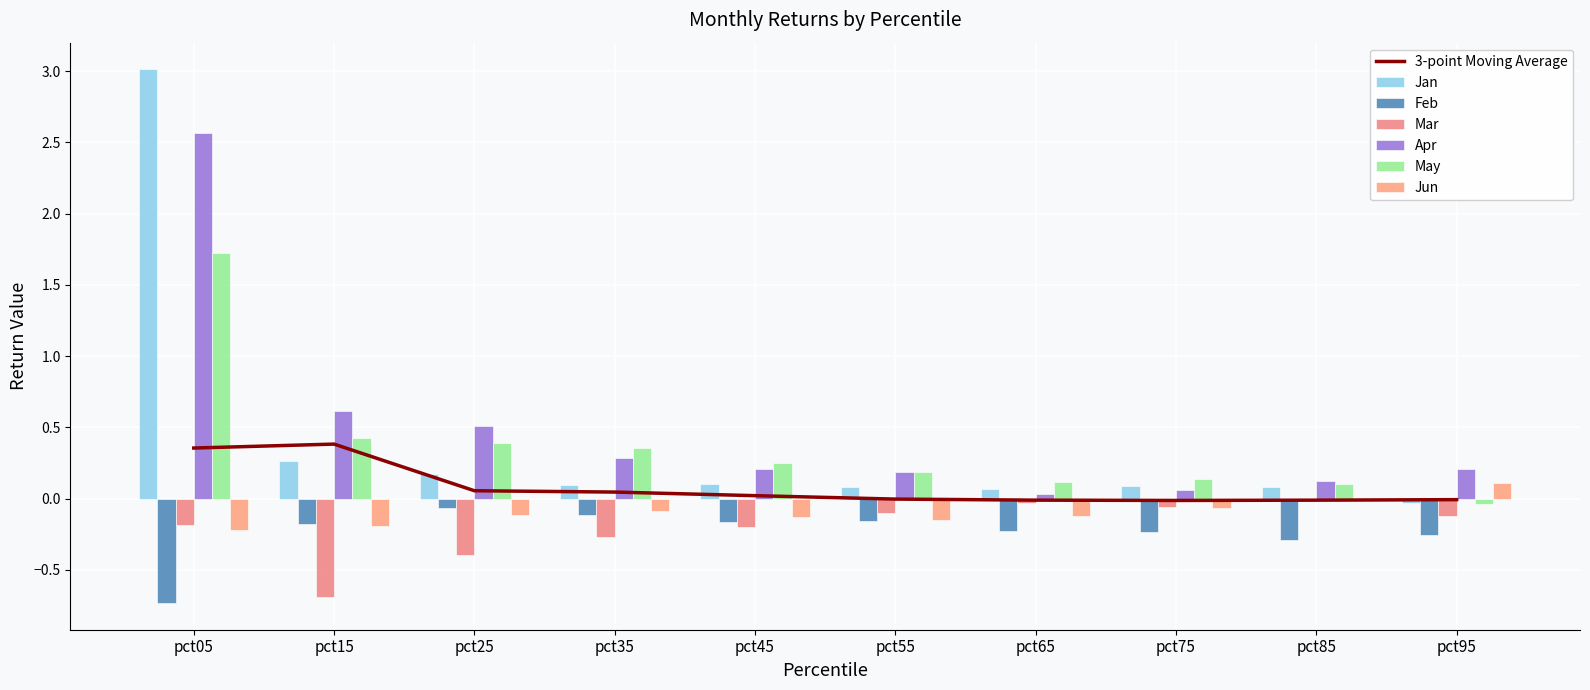

Which has a higher value, pct95 or pct25?

pct25